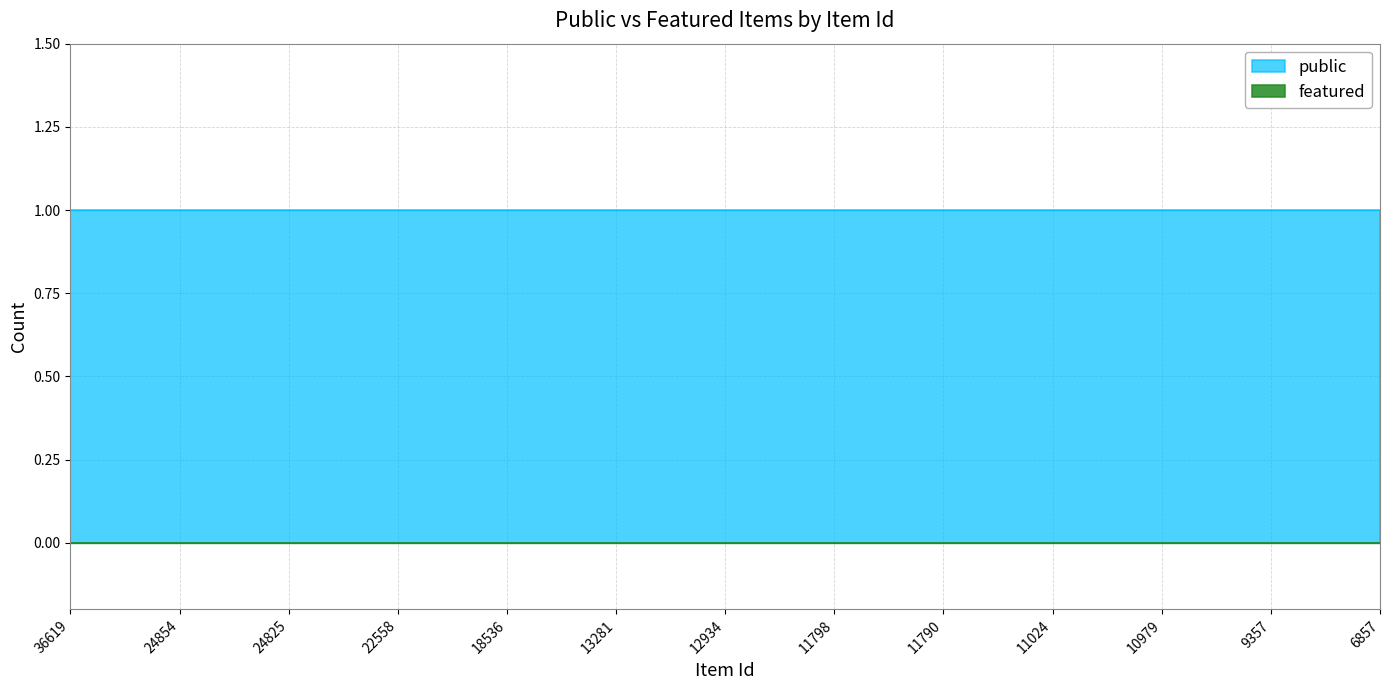

True or false: public has a value of 1 at 24835.

False